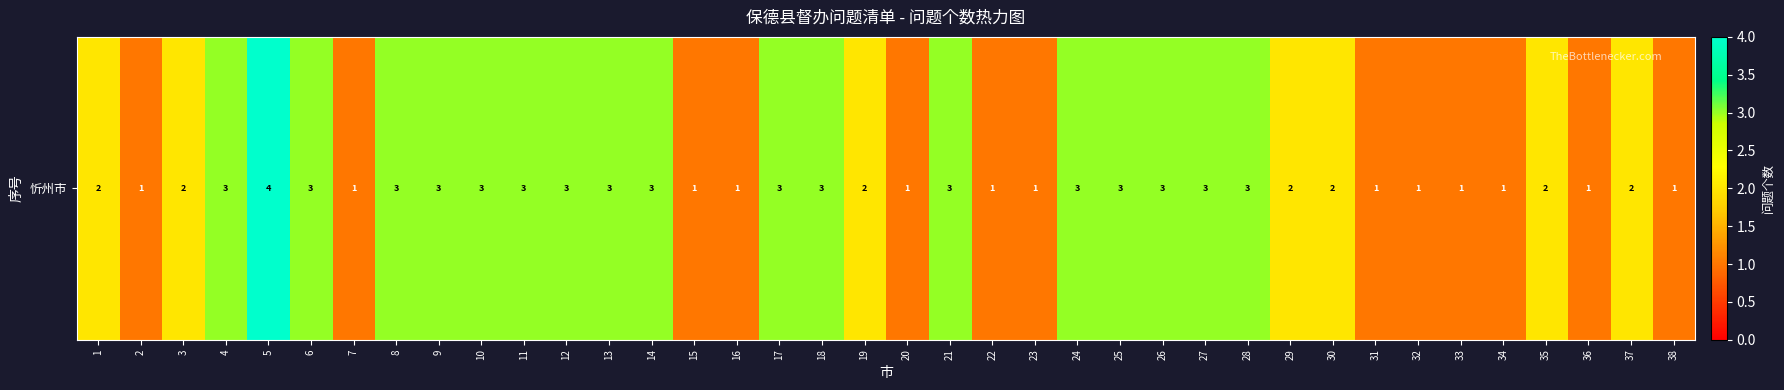

What is the sum of all values?

82